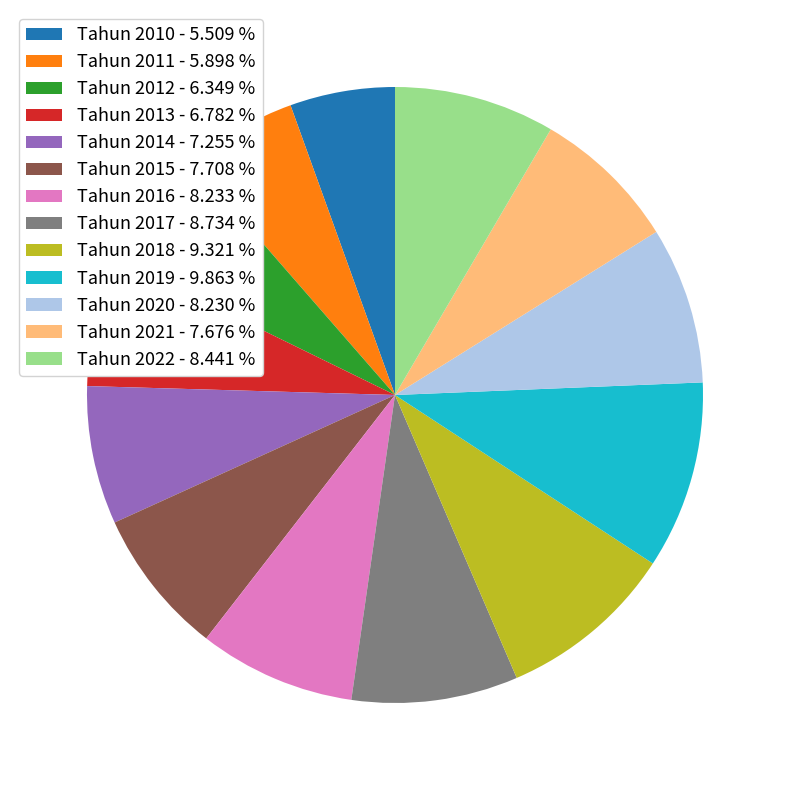

Is there a majority slice in this chart?

No